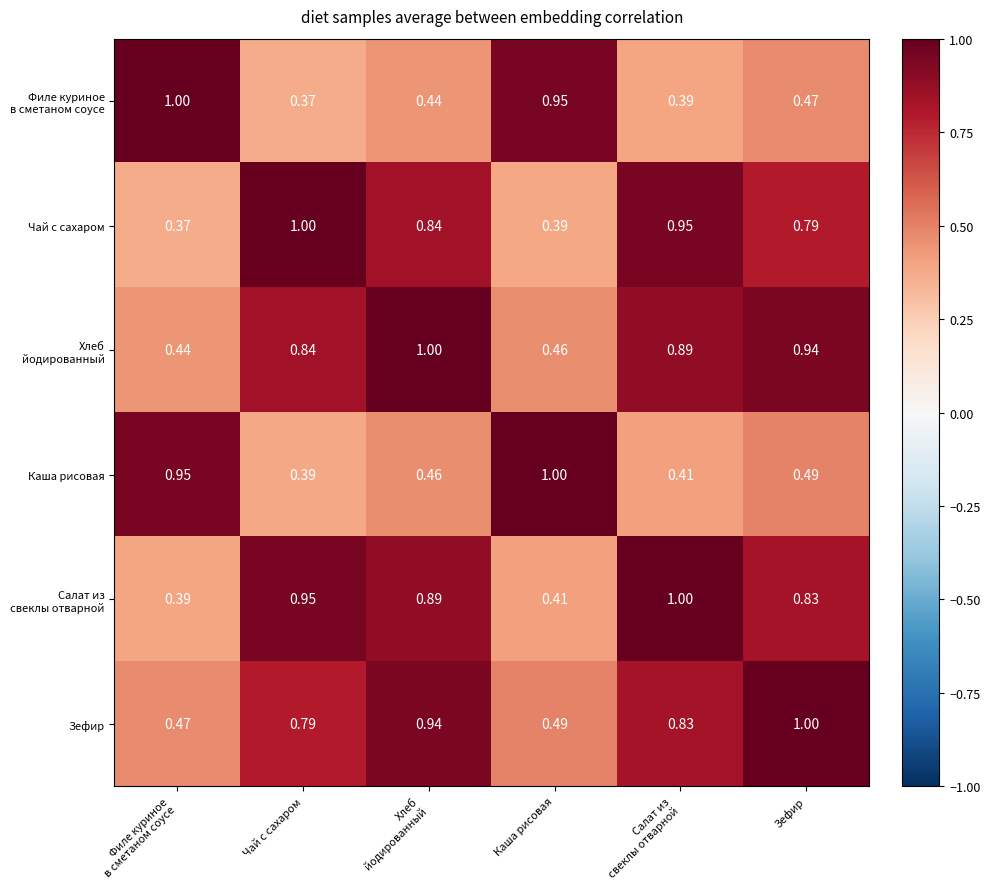

At which label is Каша рисовая closest to 0?

Чай с сахаром